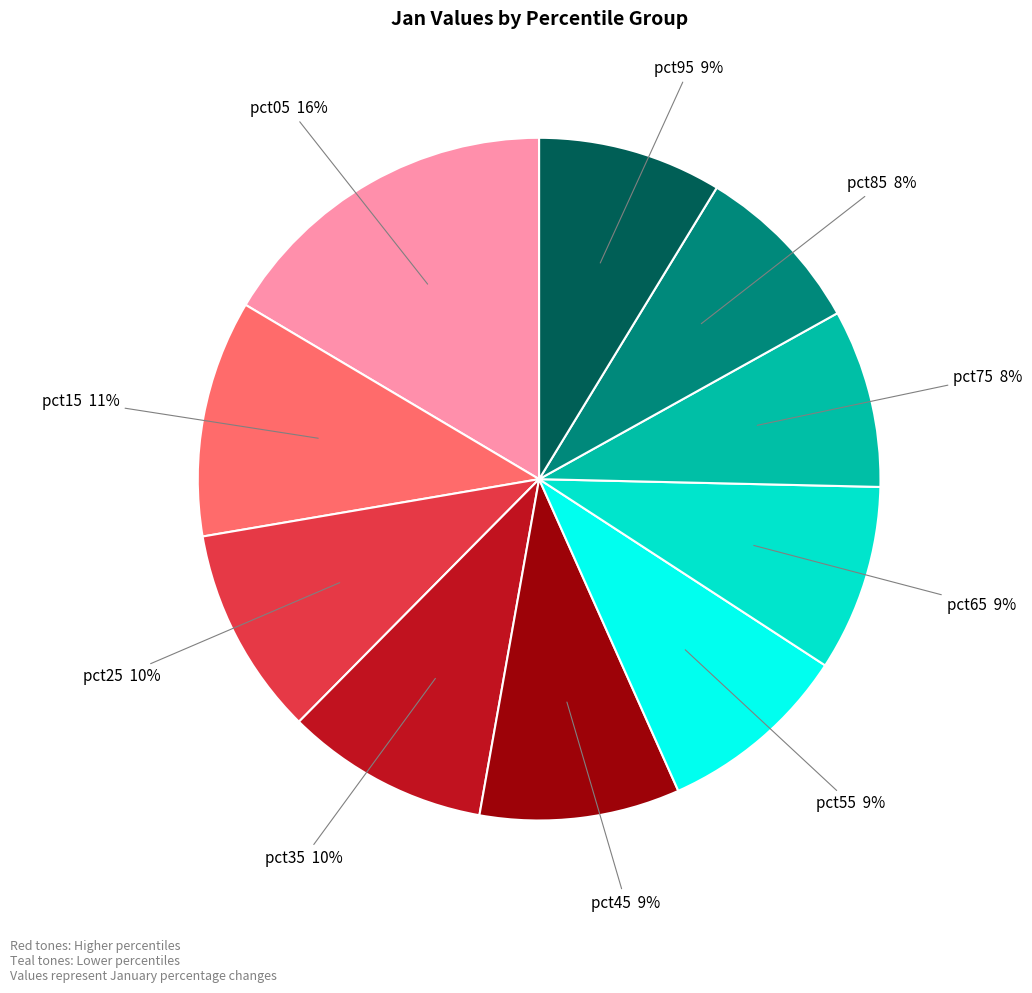

What is the largest slice in the pie chart?

pct05